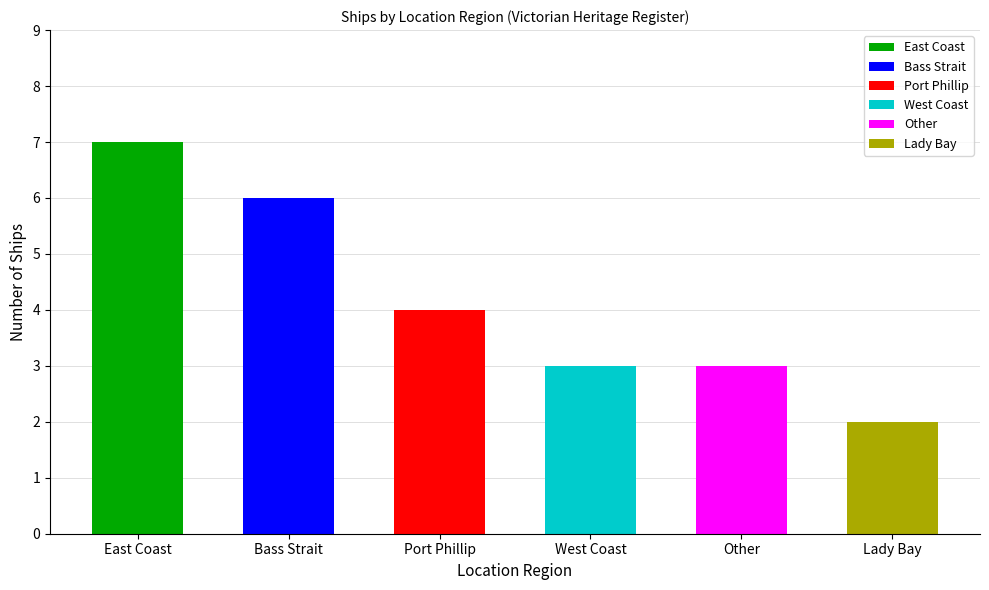

How many data points does each series have?

6